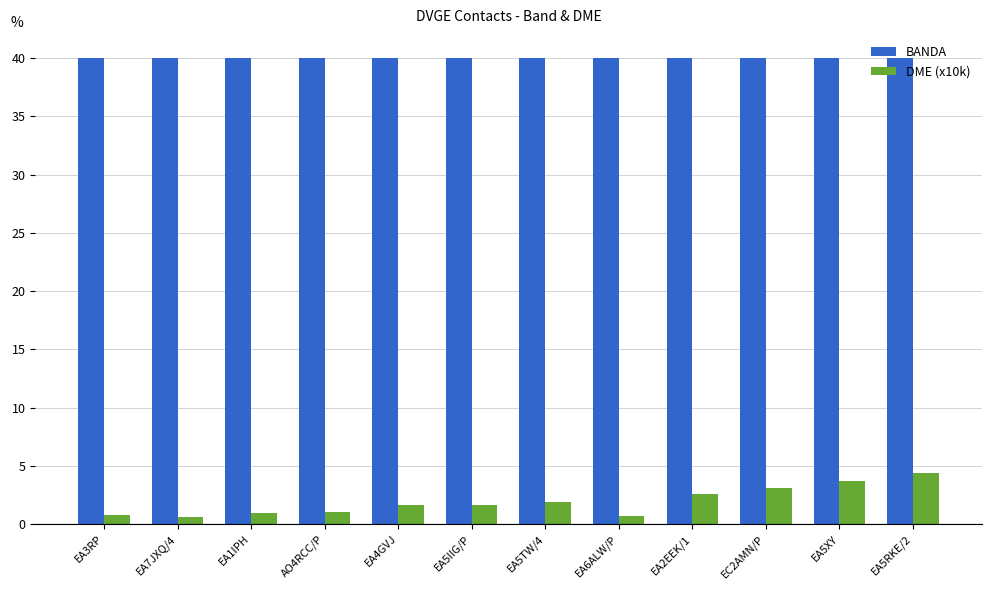

What are all the series names shown in the legend?

BANDA, DME (x10k)